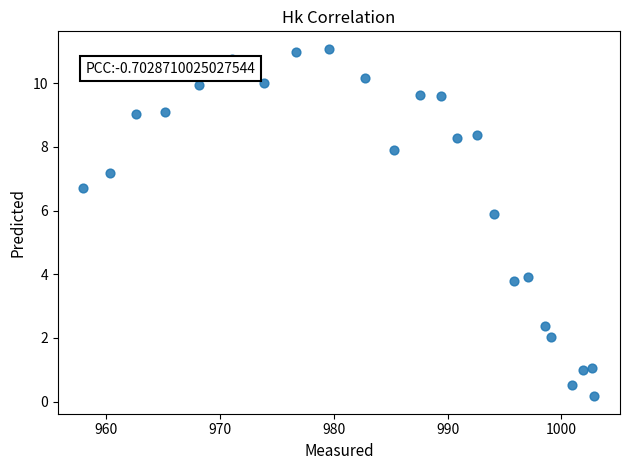

What Y value in the scatter plot is closest to 5?

5.9